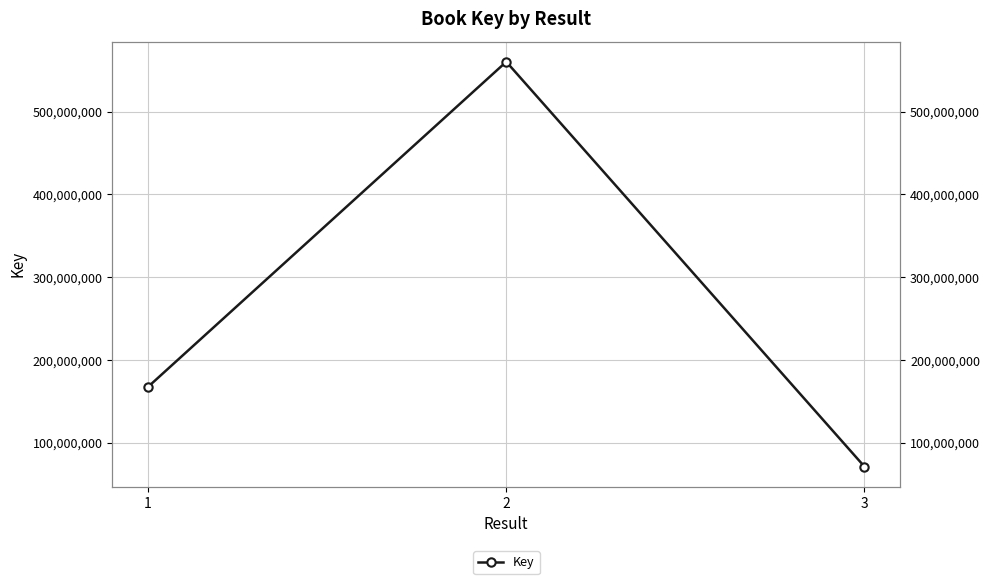

What is the ratio of the value at 2 to the value at 1?

3.3